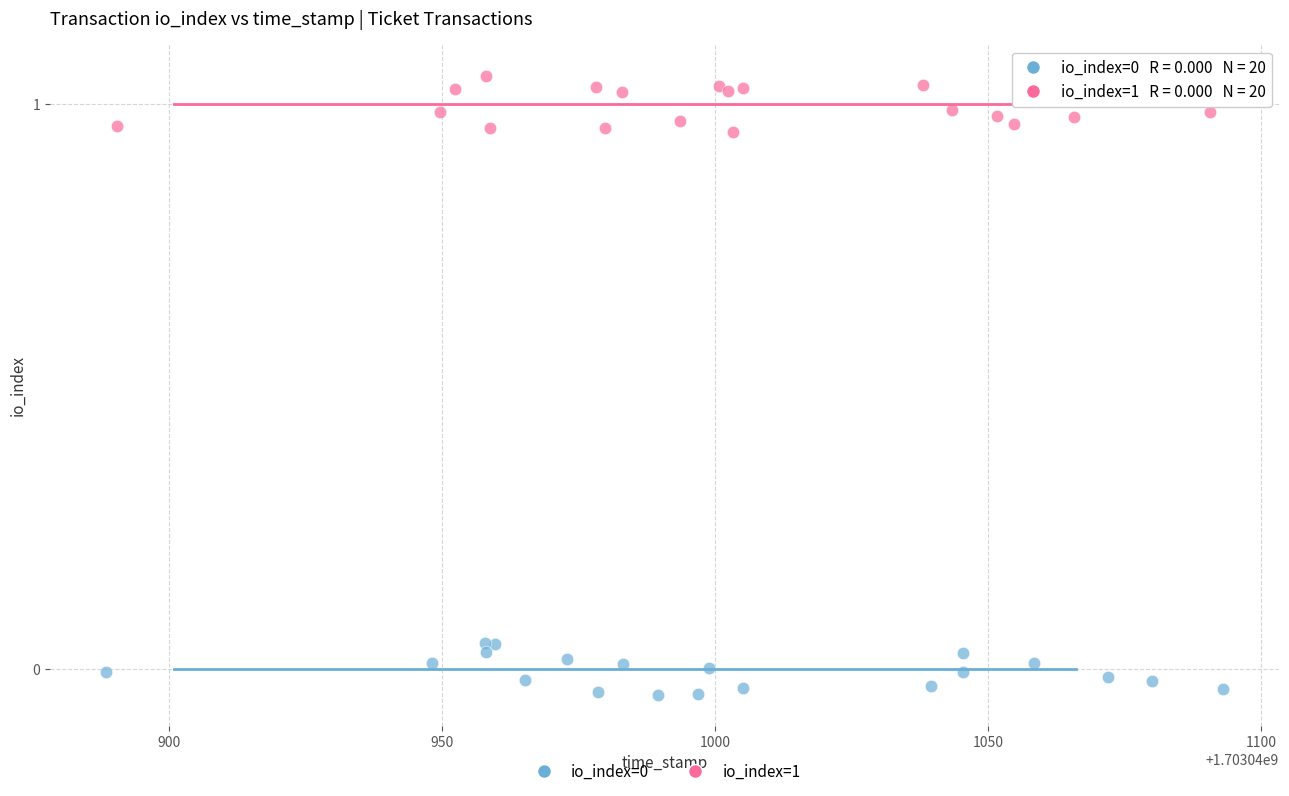

Which series contains the highest Y value?

io_index=1